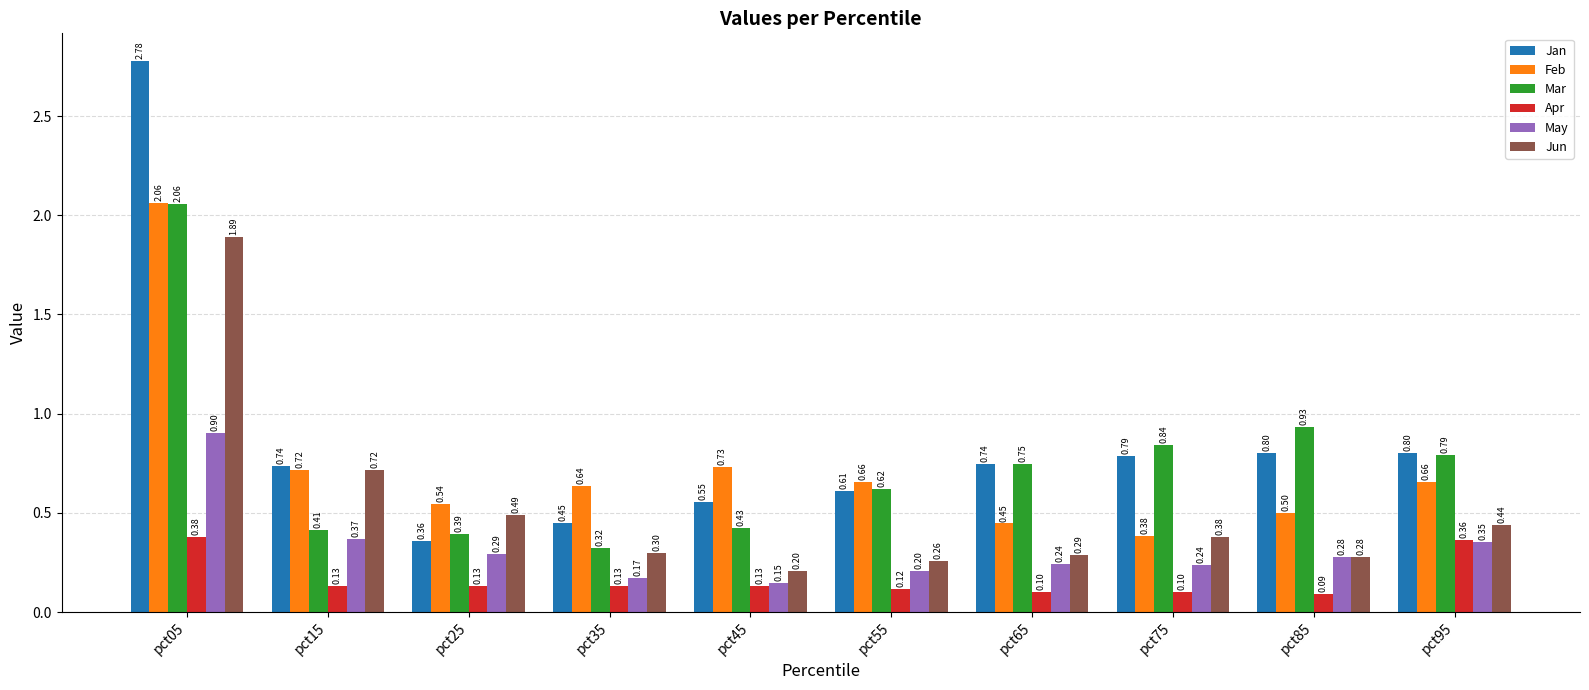

Is the value of Apr at pct85 greater than the value of Jan at pct55?

No